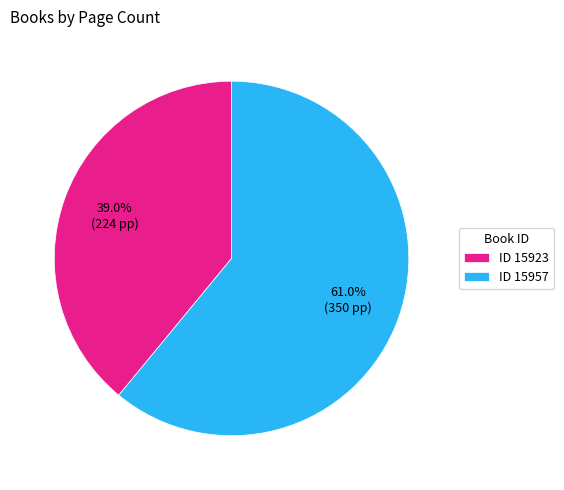

Rank the categories by value from lowest to highest.

ID 15923, ID 15957